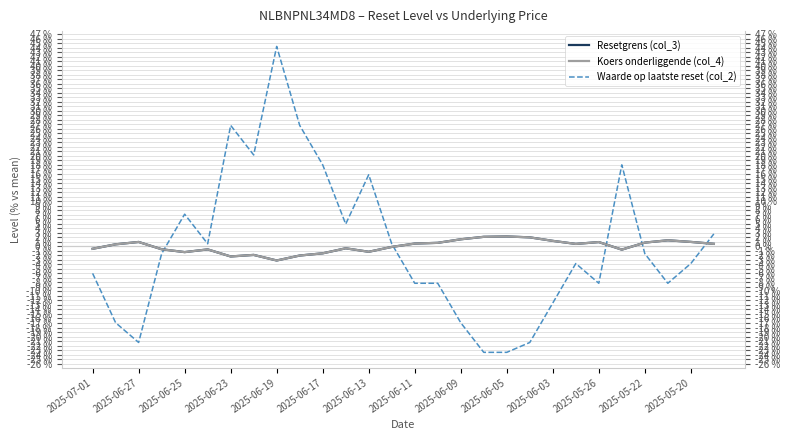

What is the difference between the maximum and minimum values in the Waarde op laatste reset (col_2) series?

67.8